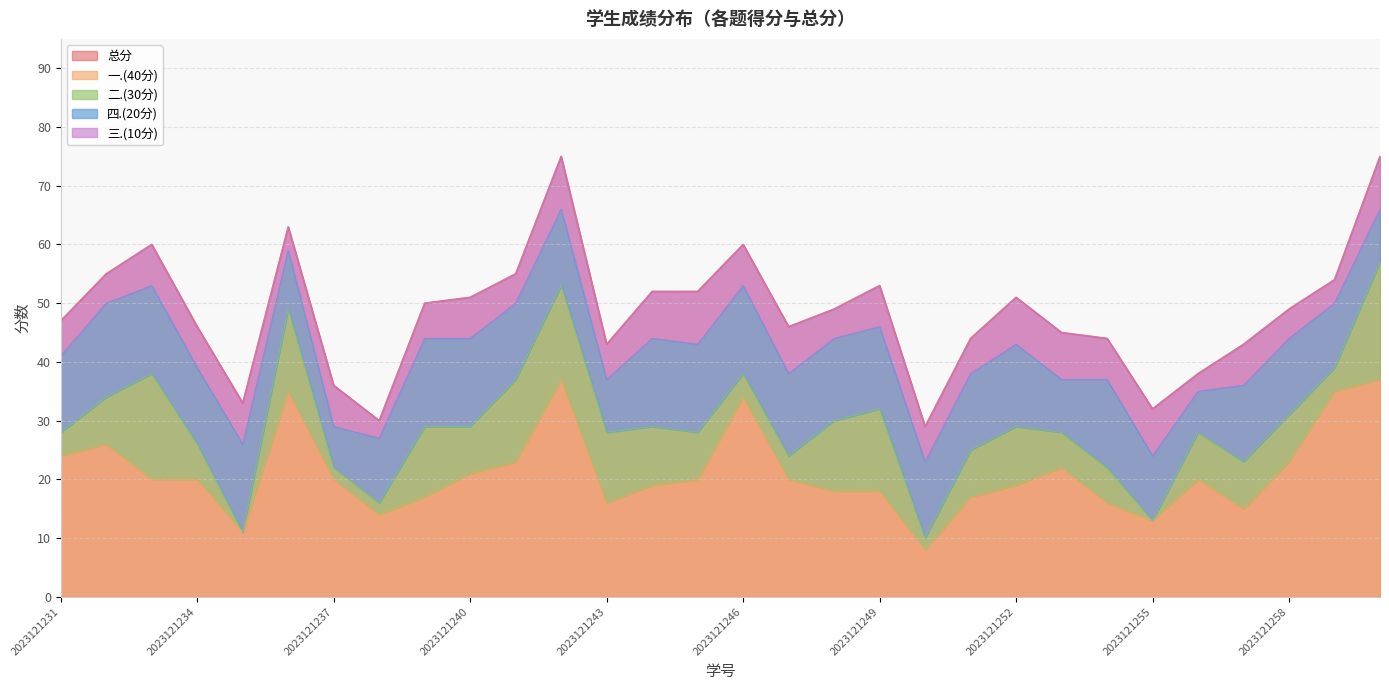

What is the average value of the 总分 series?

49